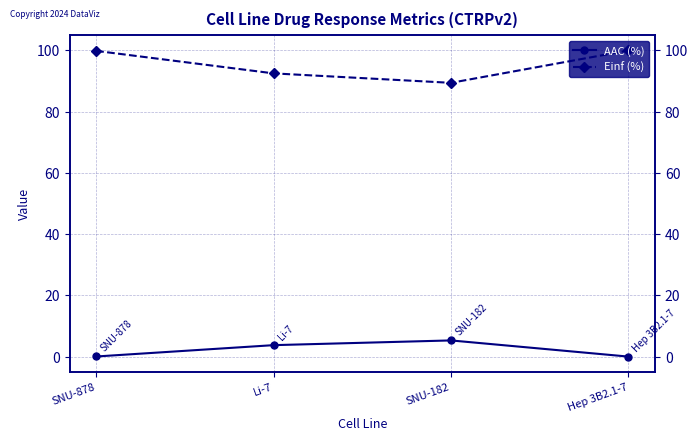

What is the label of the 4th point from the right?

SNU-878